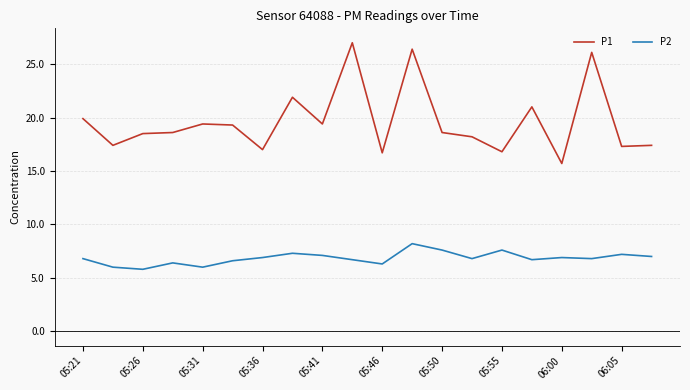

List the series in order of their overall mean, highest first.

P1, P2